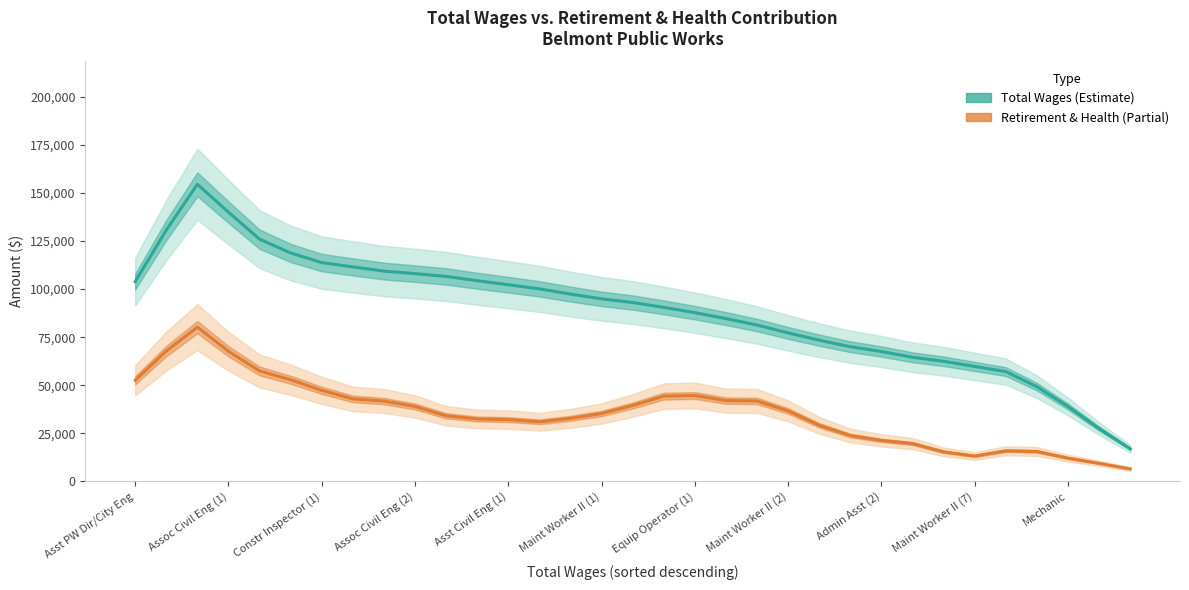

How many interior local peaks does the Total Wages (Estimate) series have?

1